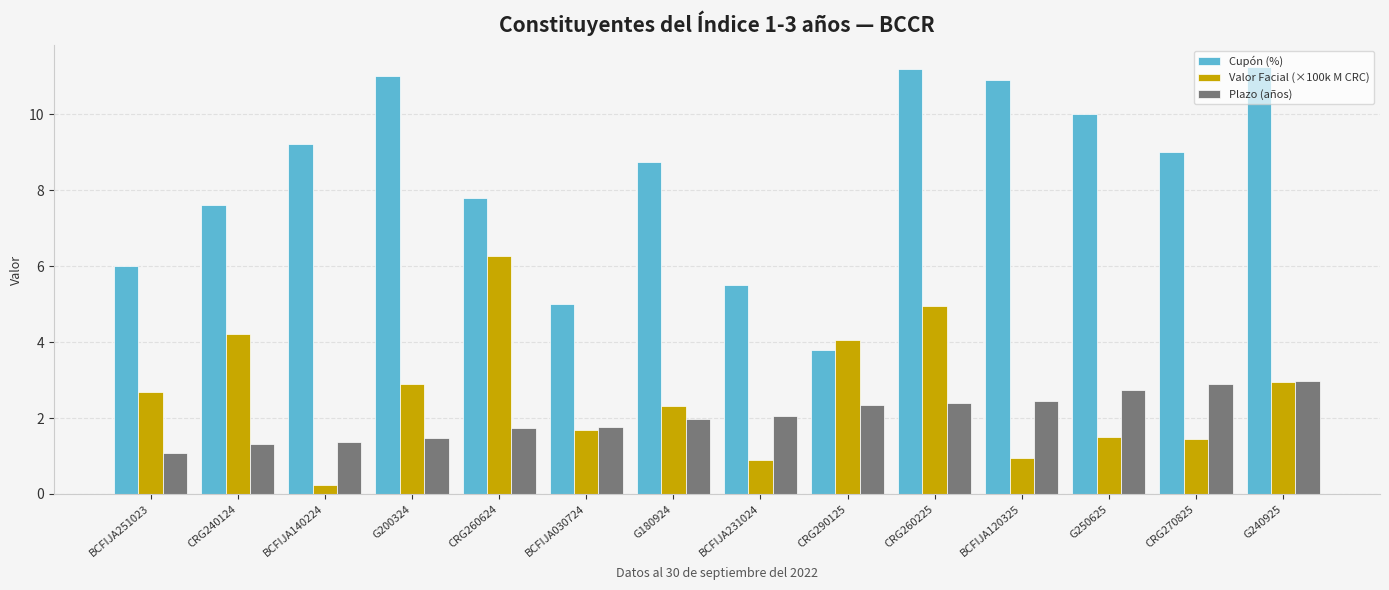

True or false: Valor Facial (×100k M CRC) has a value of 0.9 at G200324.

False